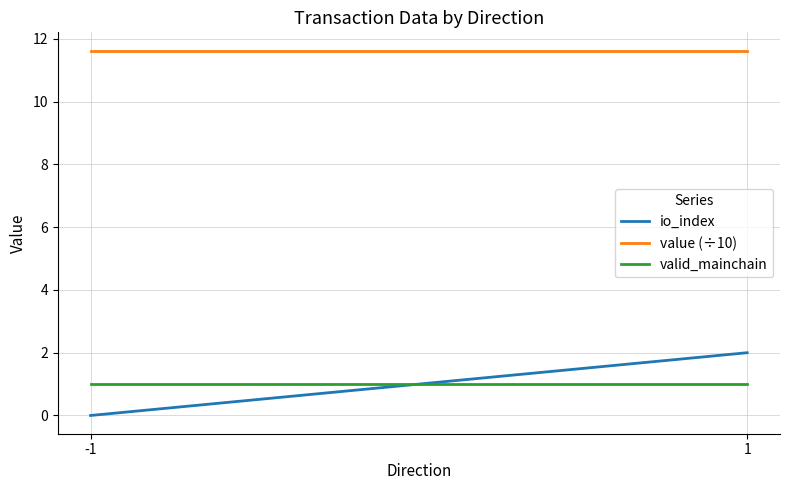

The value of value (÷10) at -1 is 19.9. True or false?

False